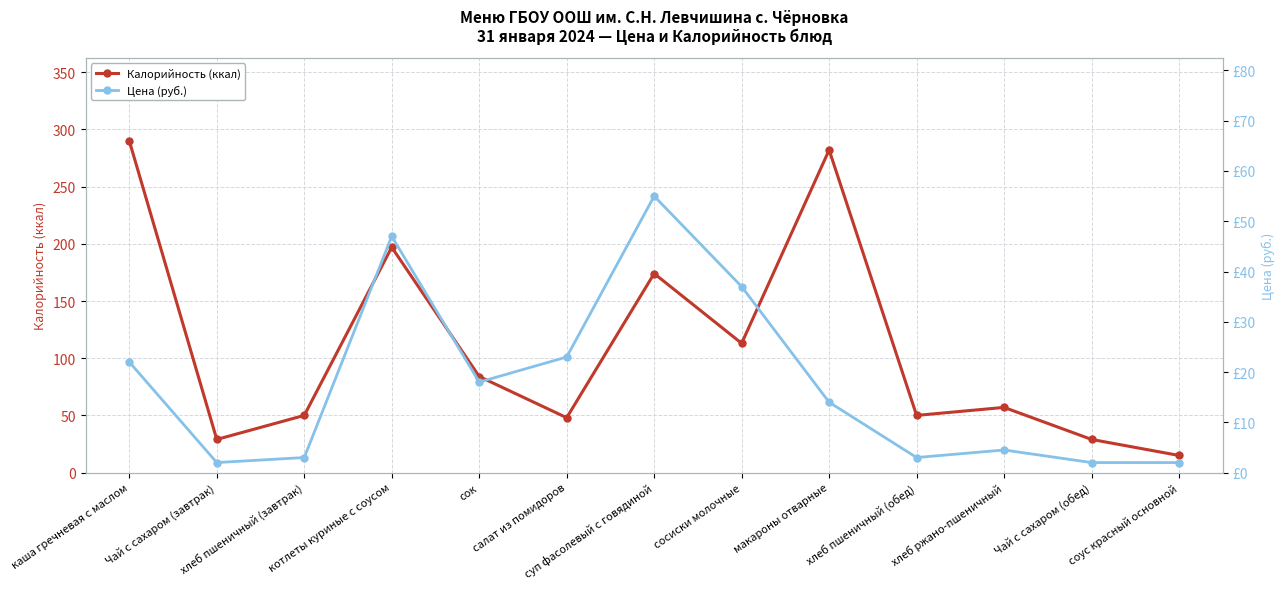

Rank the series at хлеб пшеничный (завтрак) from highest to lowest value.

Калорийность (ккал), Цена (руб.)